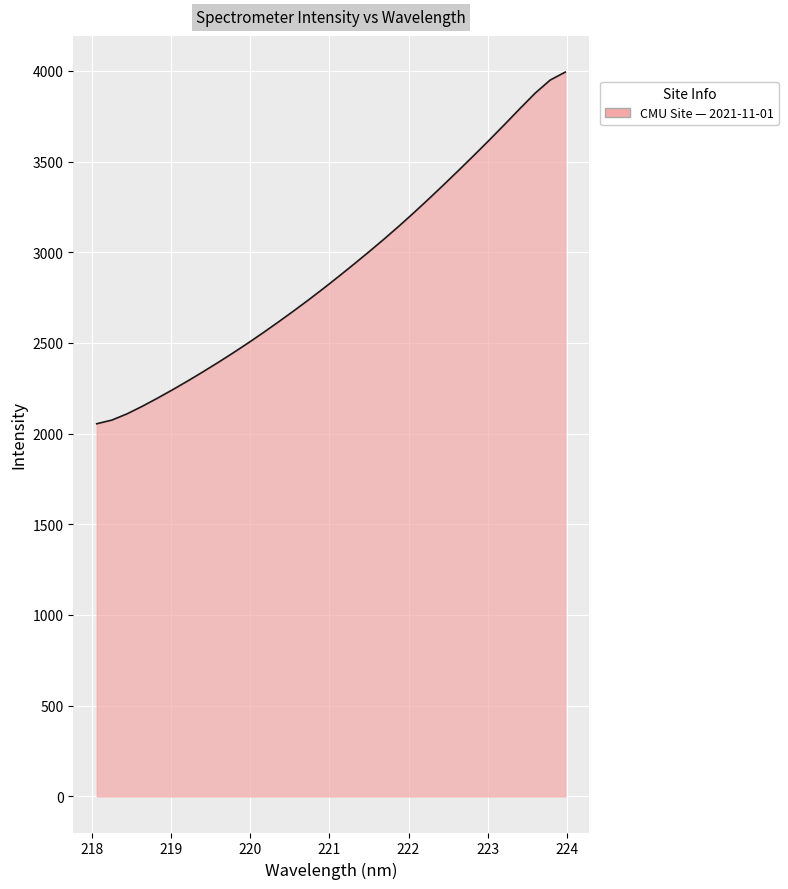

What is the smallest value displayed?

2054.1